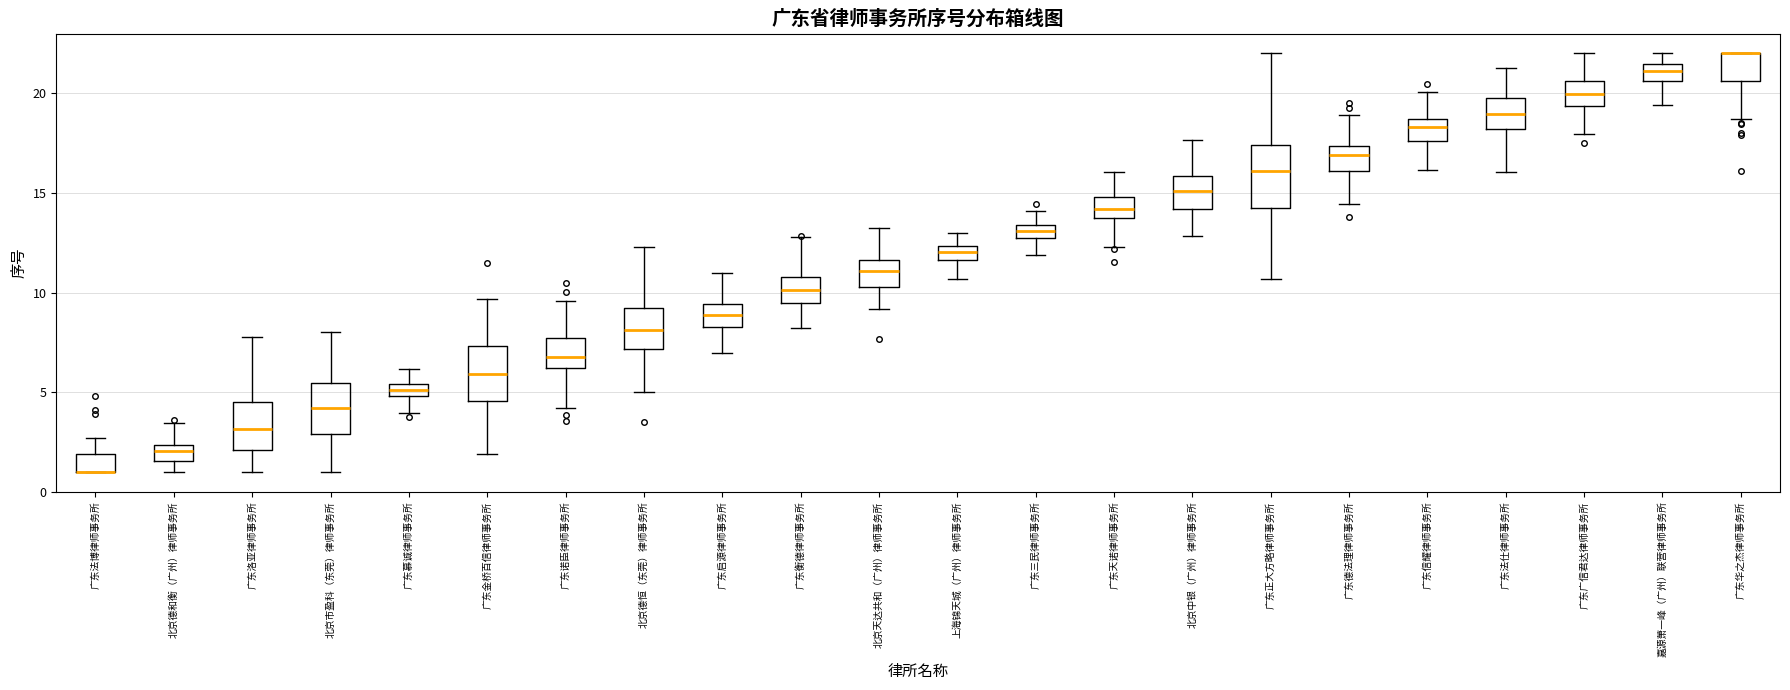

Where does the lower whisker of the box for 广东慕诚律师事务所 end on the y-axis? The values are not printed on the chart, so give them approximately, as read against the axis.

4.0